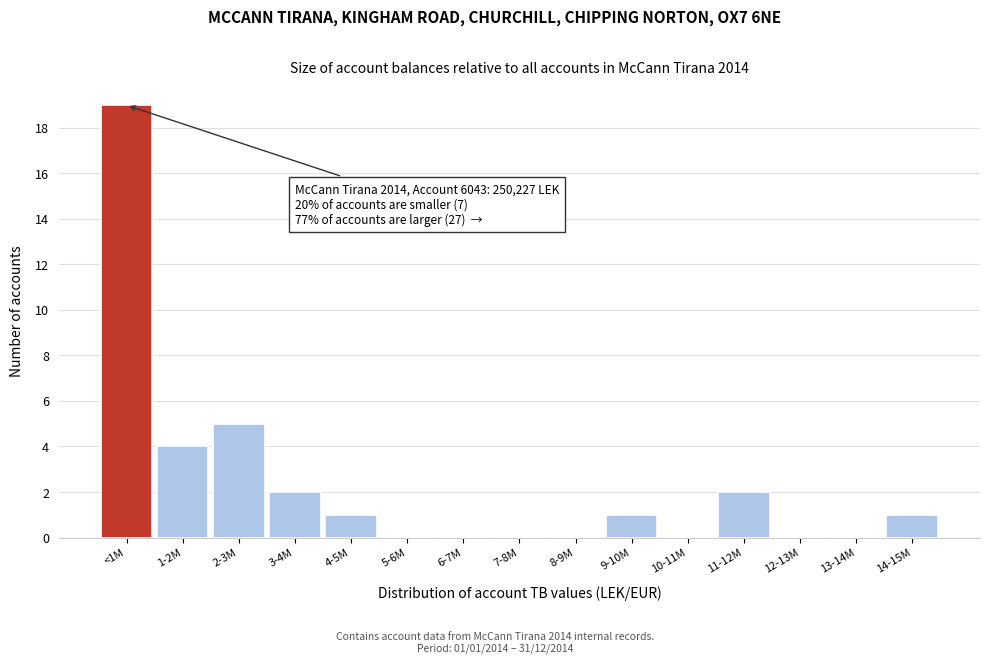

Reading right to left, transcribe all the data shown in this chart.

14-15M=1	13-14M=0	12-13M=0	11-12M=2	10-11M=0	9-10M=1	8-9M=0	7-8M=0	6-7M=0	5-6M=0	4-5M=1	3-4M=2	2-3M=5	1-2M=4	<1M=19